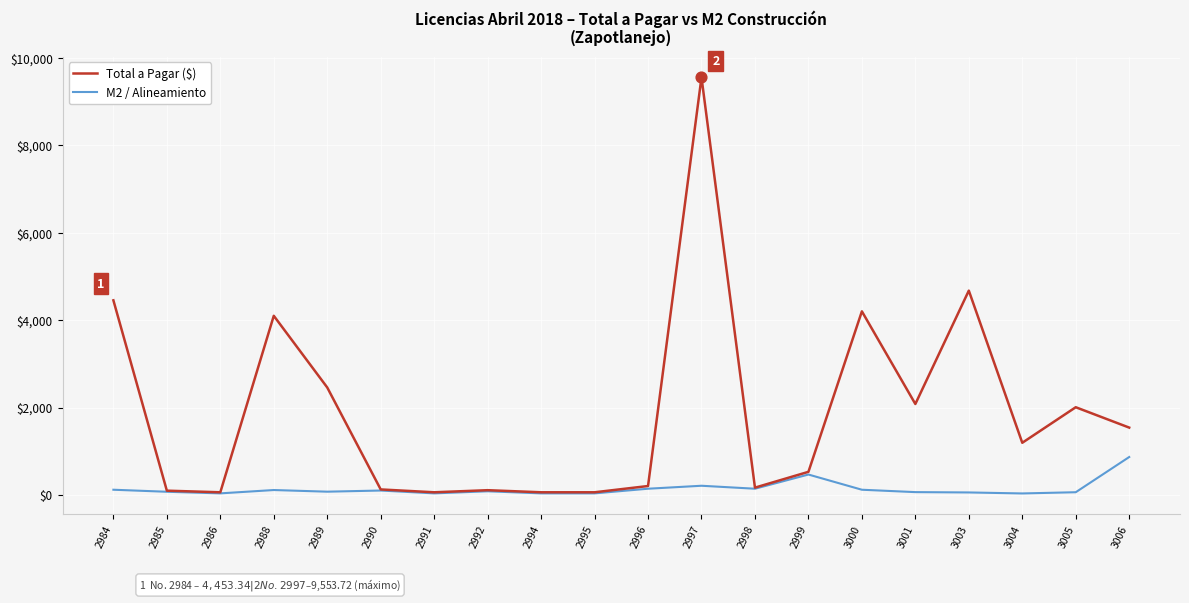

Is the value of Total a Pagar ($) at 2997 greater than the value of M2 / Alineamiento at 3006?

Yes